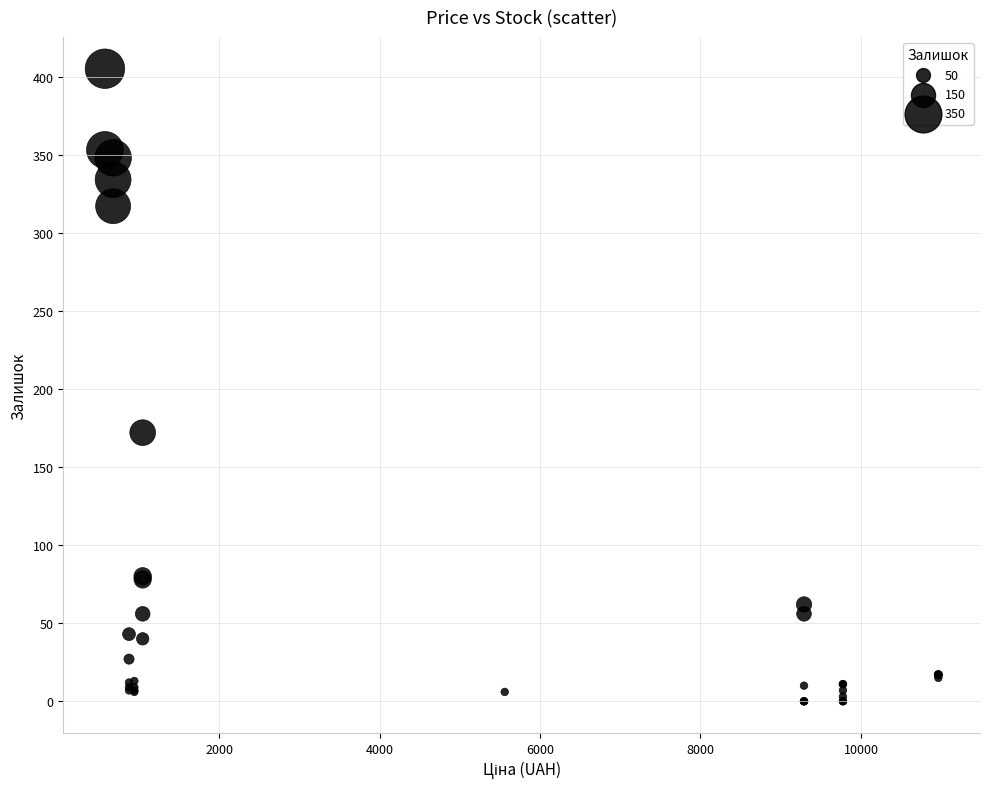

What Y value in the scatter plot is closest to 202?

172